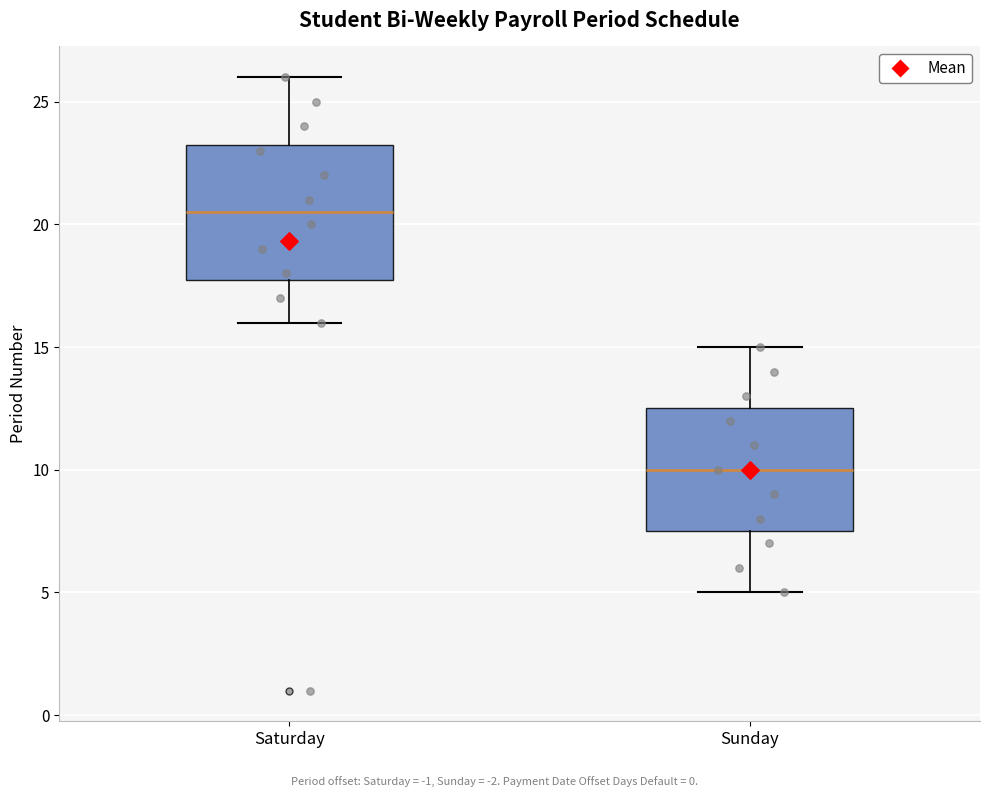

Which box's median line is the lowest?

Sunday